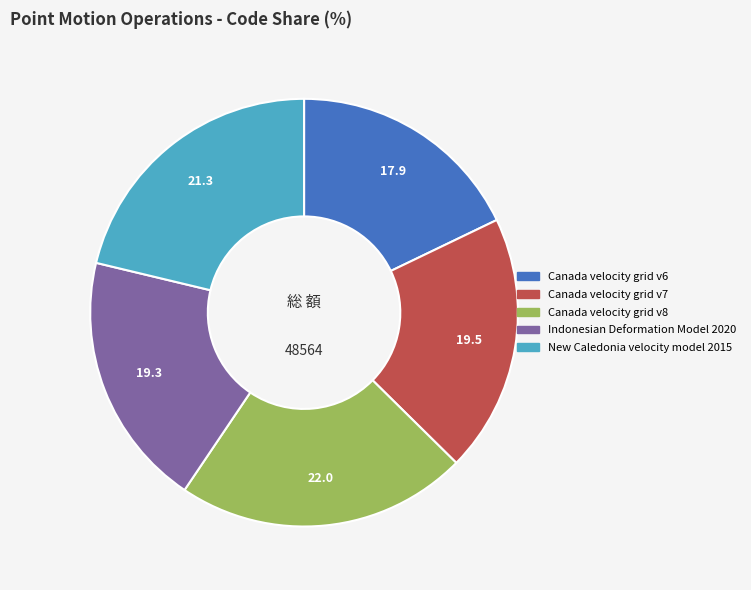

Count the number of slices in the pie.

5